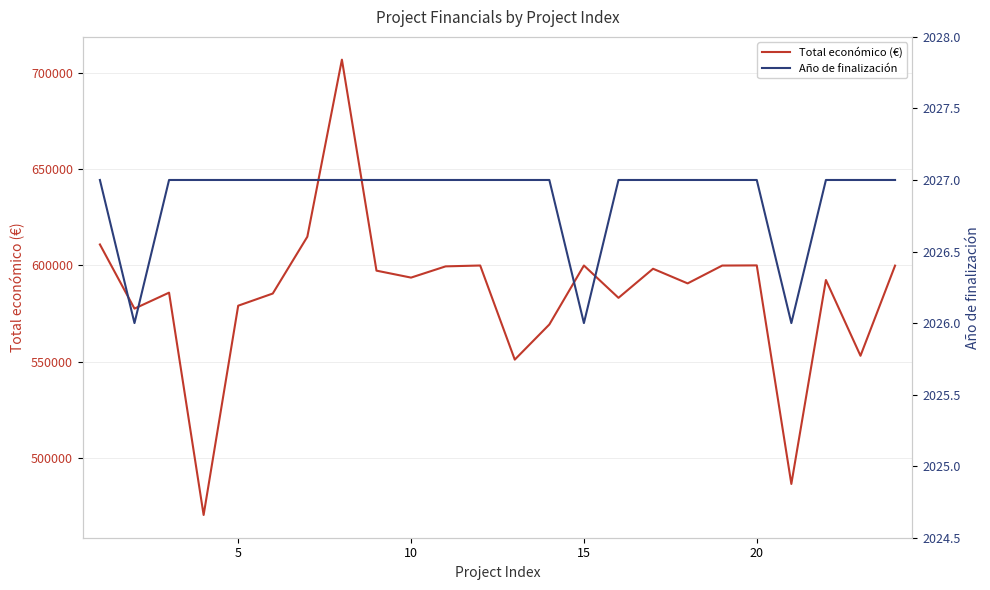

What is the lowest value of the Total económico (€) series?

470675